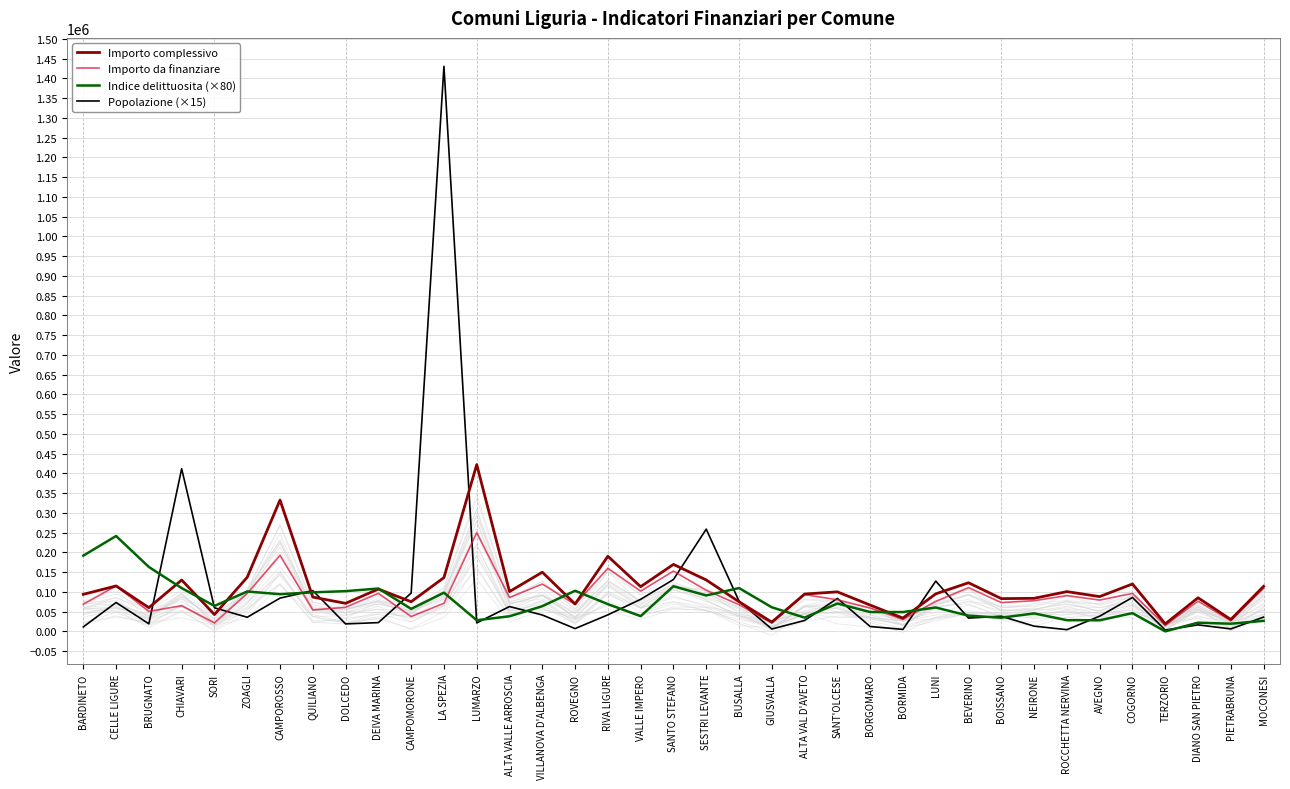

After their last crossing, which series has the higher values: Popolazione (×15) or Importo da finanziare?

Importo da finanziare